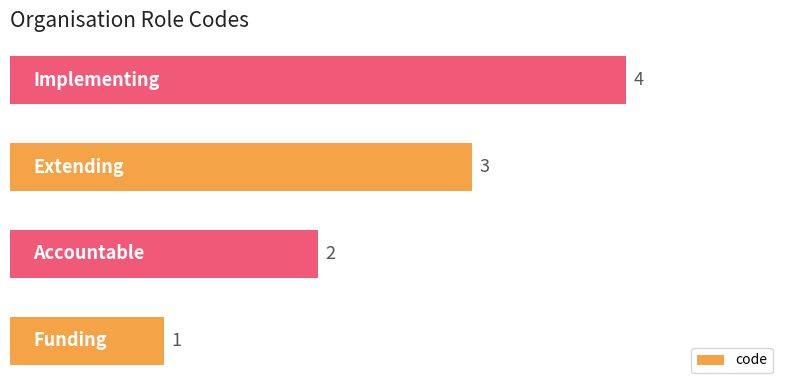

Count the values in the range 2 to 4.

3